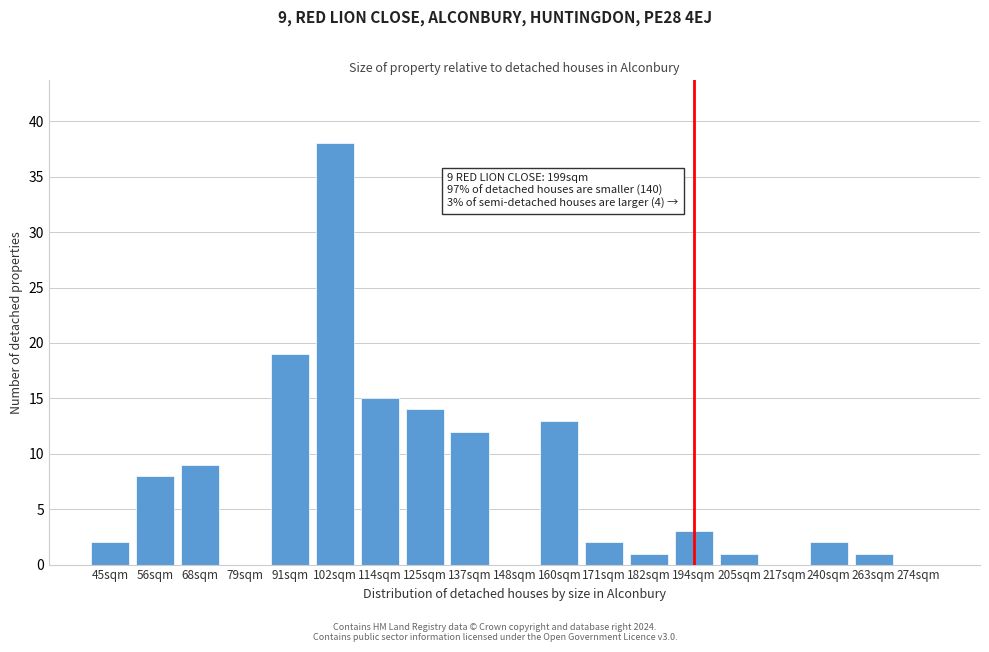

Reading left to right, transcribe all the data shown in this chart.

45sqm=2	56sqm=8	68sqm=9	79sqm=0	91sqm=19	102sqm=38	114sqm=15	125sqm=14	137sqm=12	148sqm=0	160sqm=13	171sqm=2	182sqm=1	194sqm=3	205sqm=1	217sqm=0	240sqm=2	263sqm=1	274sqm=0